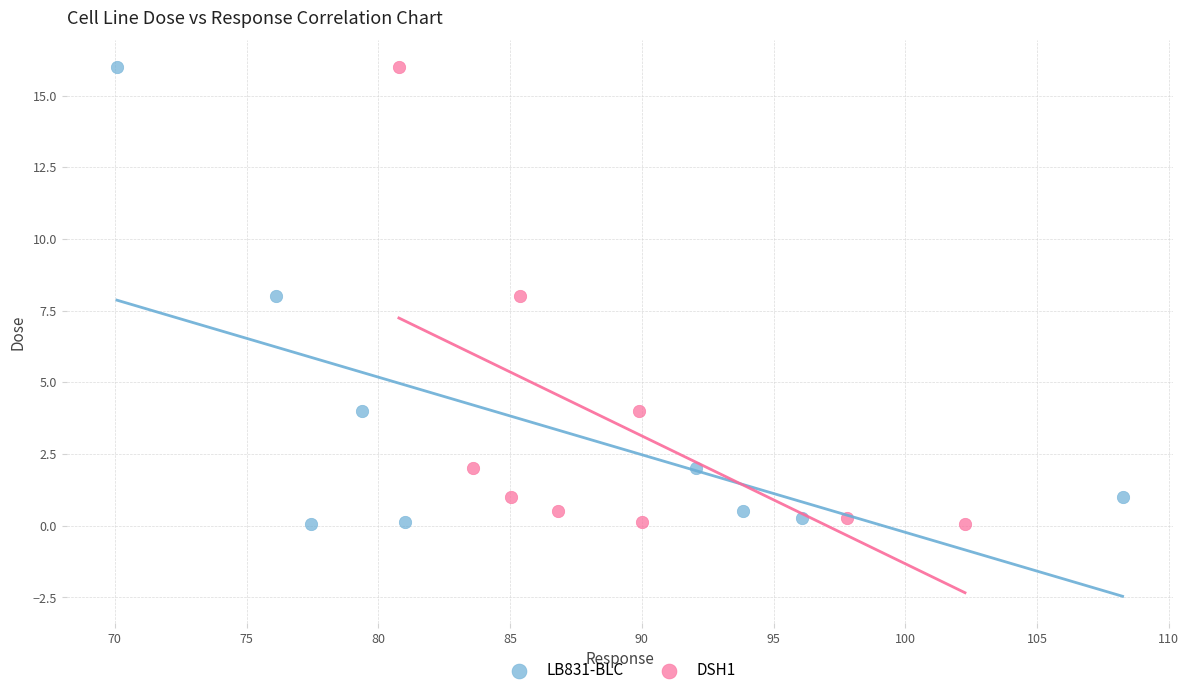

What are all the series names shown in the legend?

LB831-BLC, DSH1